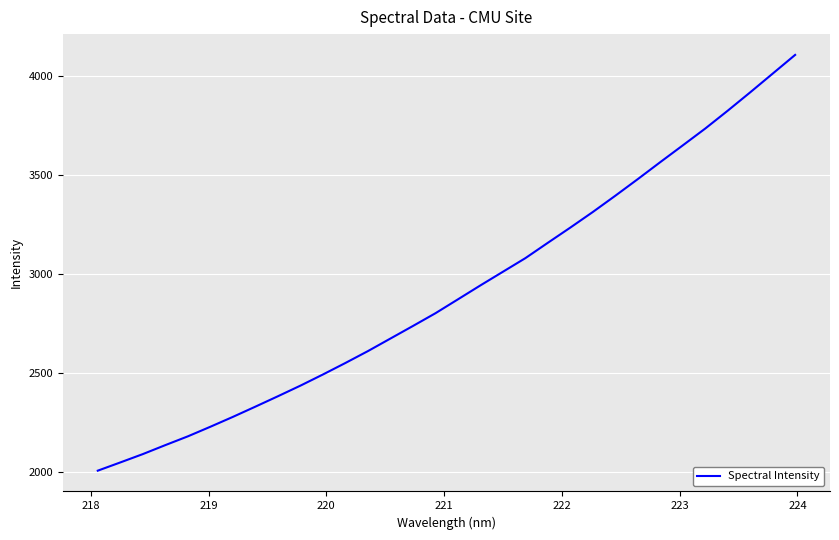

What is the difference between the maximum and minimum values?

2103.0